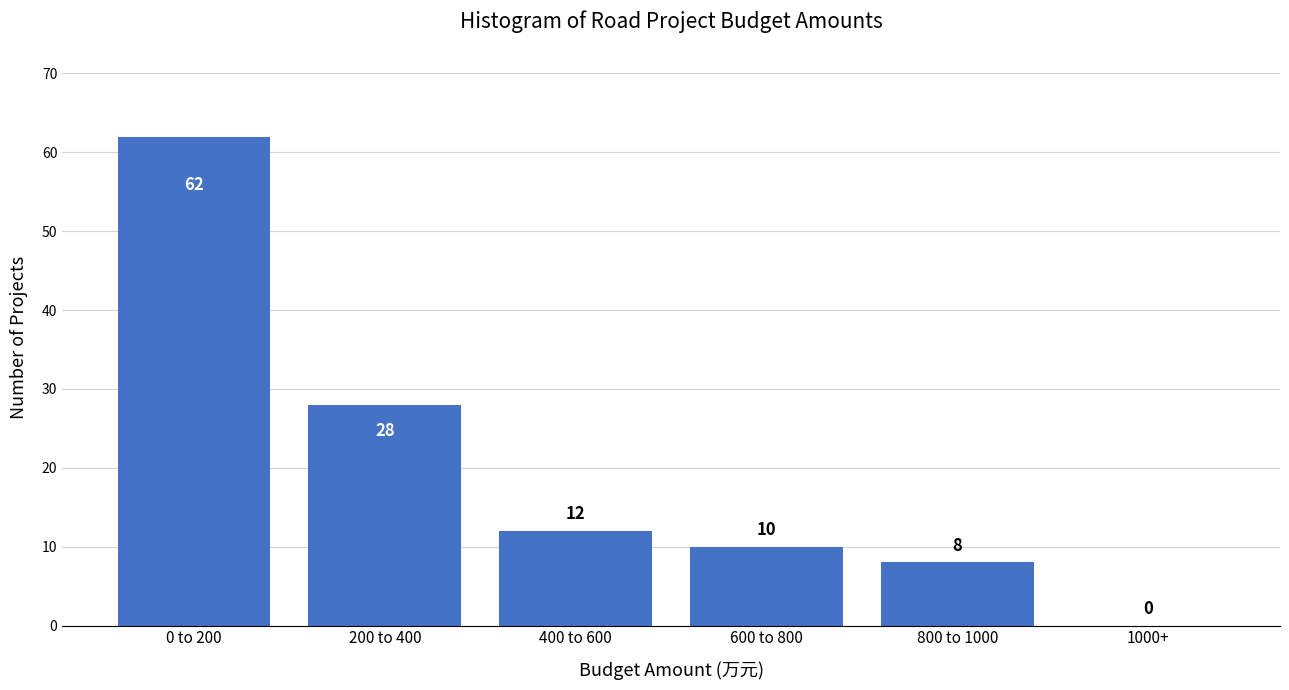

Reading right to left, transcribe all the data shown in this chart.

1000+=0	800 to 1000=8	600 to 800=10	400 to 600=12	200 to 400=28	0 to 200=62